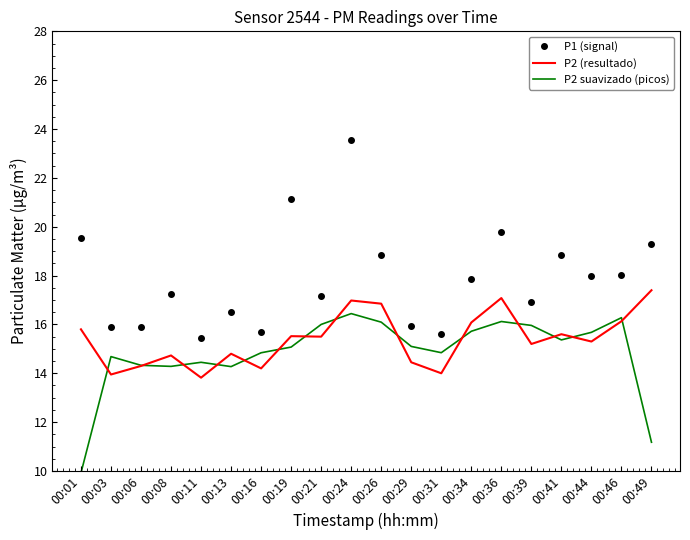

Rank the series at 00:39 from highest to lowest value.

P1 (signal), P2 suavizado (picos), P2 (resultado)